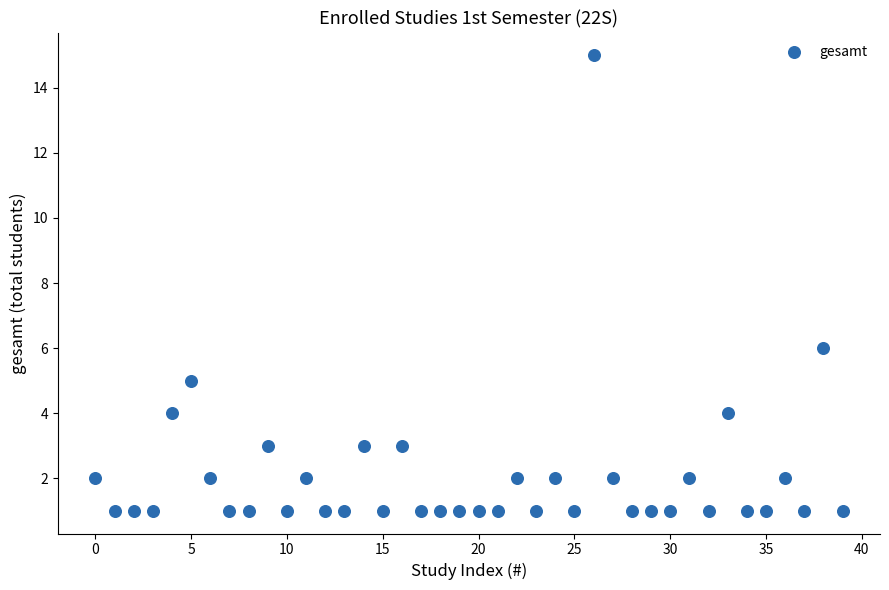

What is the range of Y values (max minus min)?

14